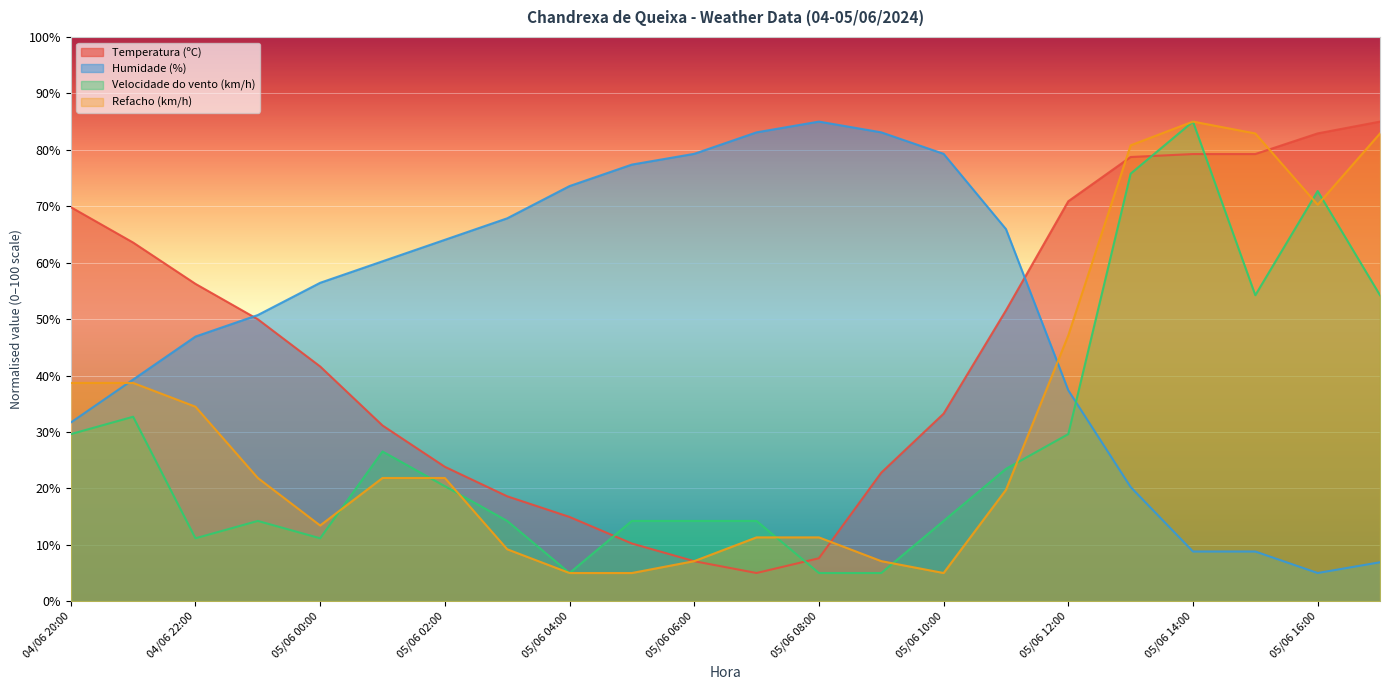

What position from the left is 04/06 20:00?

1